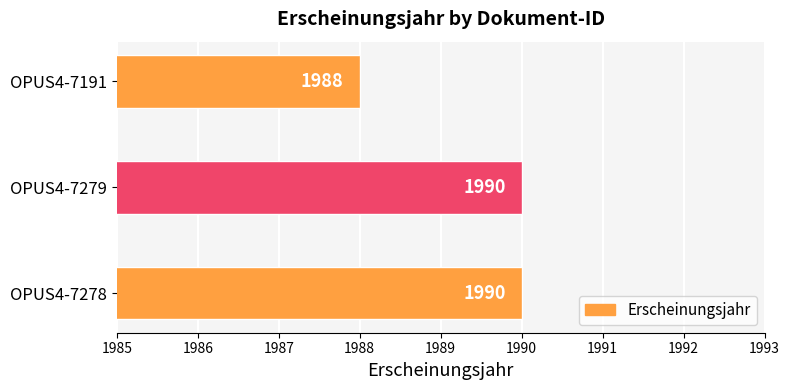

What is the average value?

1989